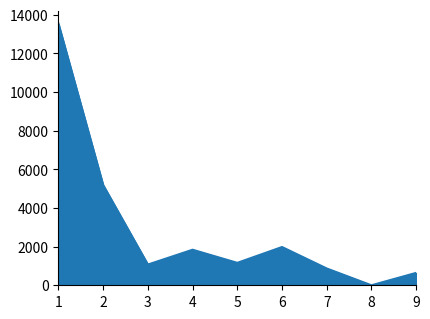

What is the change in value from 6 to 9?

-1339